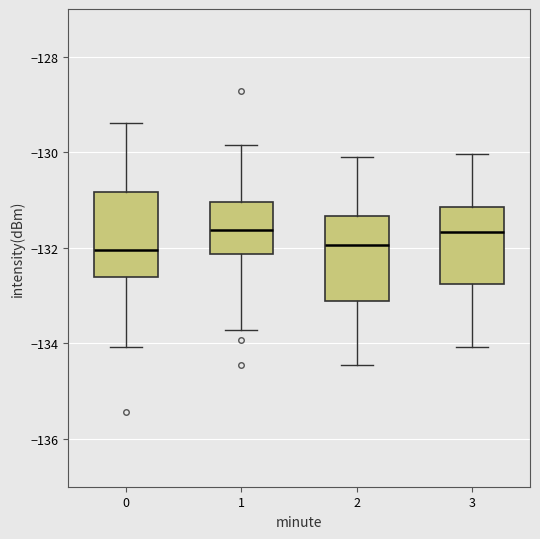

Reading left to right, transcribe this box plot: for each box, give where its median line is, the range the box spans, and where its two whiskers end, as read against the y-axis. The values are not printed on the chart, so give them approximately, as read against the axis.

0: median -132.0, box -132.6 to -130.8, whiskers -134.0 to -129.4
1: median -131.6, box -132.2 to -131.0, whiskers -133.8 to -129.8
2: median -132.0, box -133.2 to -131.4, whiskers -134.4 to -130.2
3: median -131.6, box -132.8 to -131.2, whiskers -134.0 to -130.0